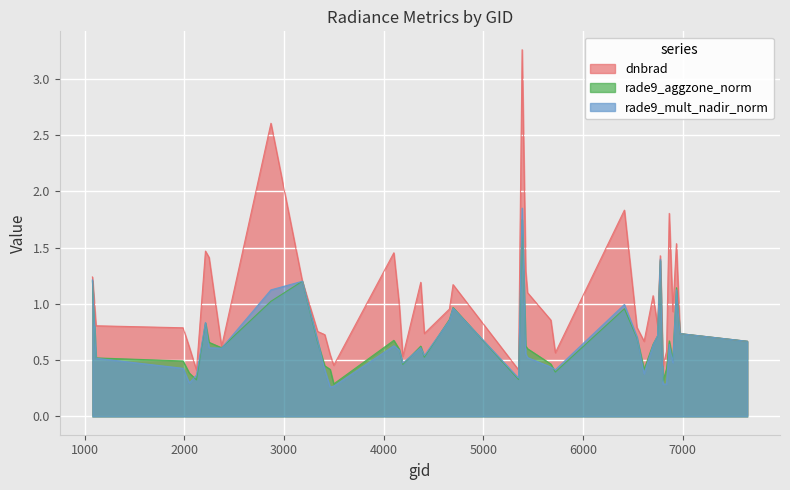

Which series has the widest spread of values?

dnbrad